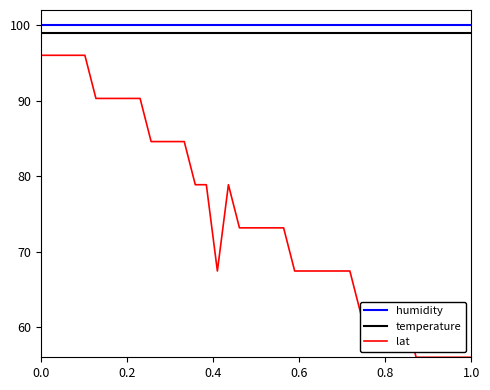

What is the average value of the lat series?

74.7